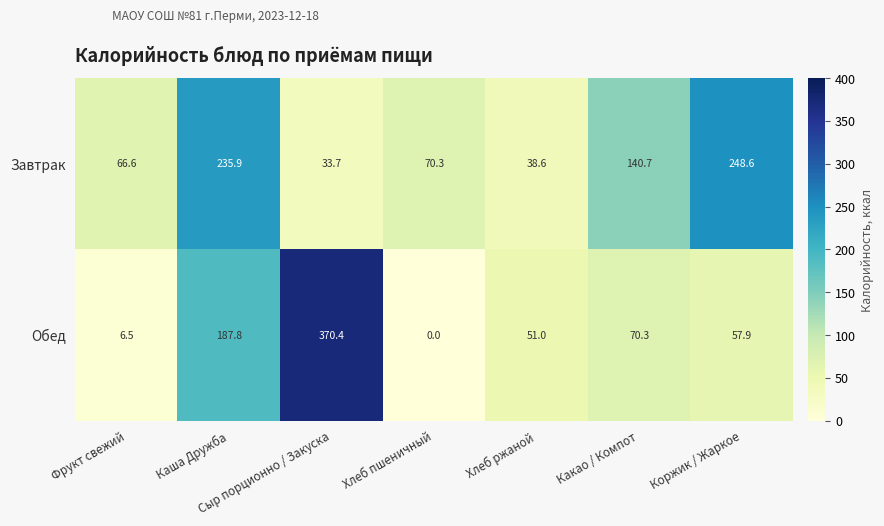

Which series has the largest total across all categories?

Завтрак